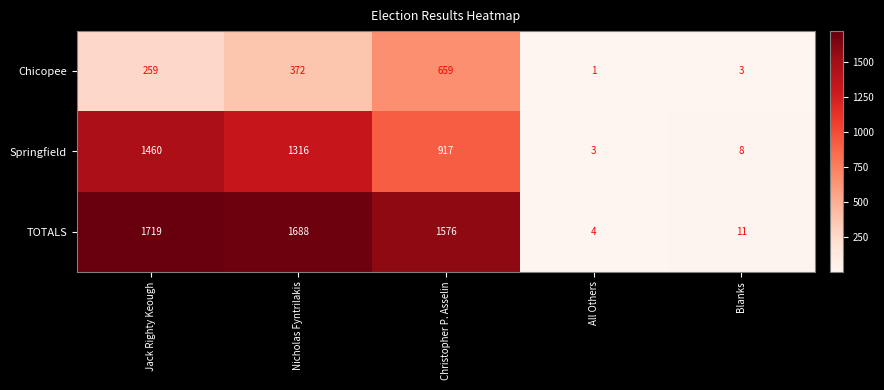

List the series in order of their overall mean, lowest first.

Chicopee, Springfield, TOTALS